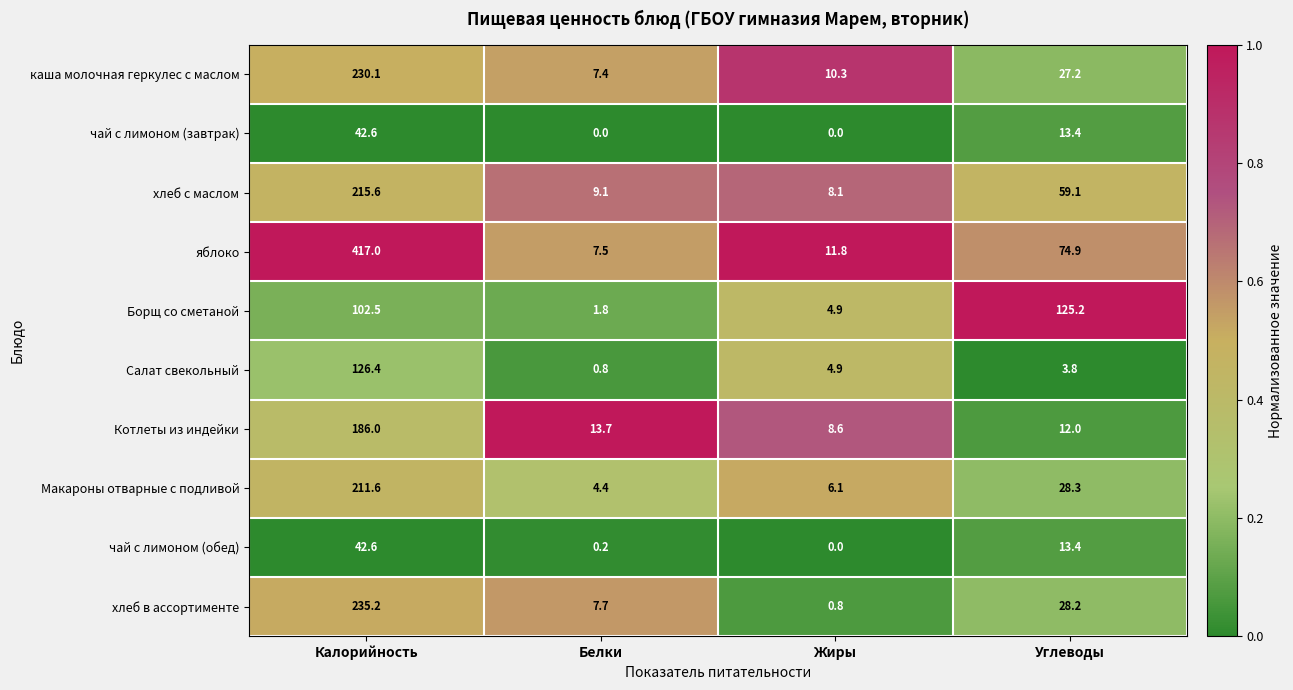

At Белки, list the series in order from largest to smallest.

Котлеты из индейки, хлеб с маслом, хлеб в ассортименте, яблоко, каша молочная геркулес с маслом, Макароны отварные с подливой, Борщ со сметаной, Салат свекольный, чай с лимоном (обед), чай с лимоном (завтрак)